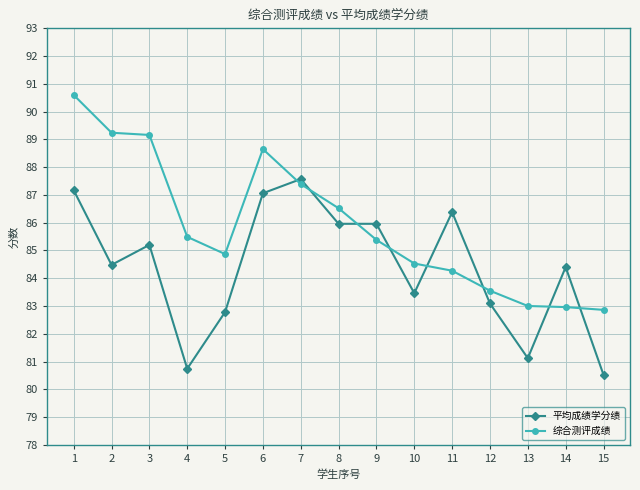

How many data points in 平均成绩学分绩 are less than 84?

6